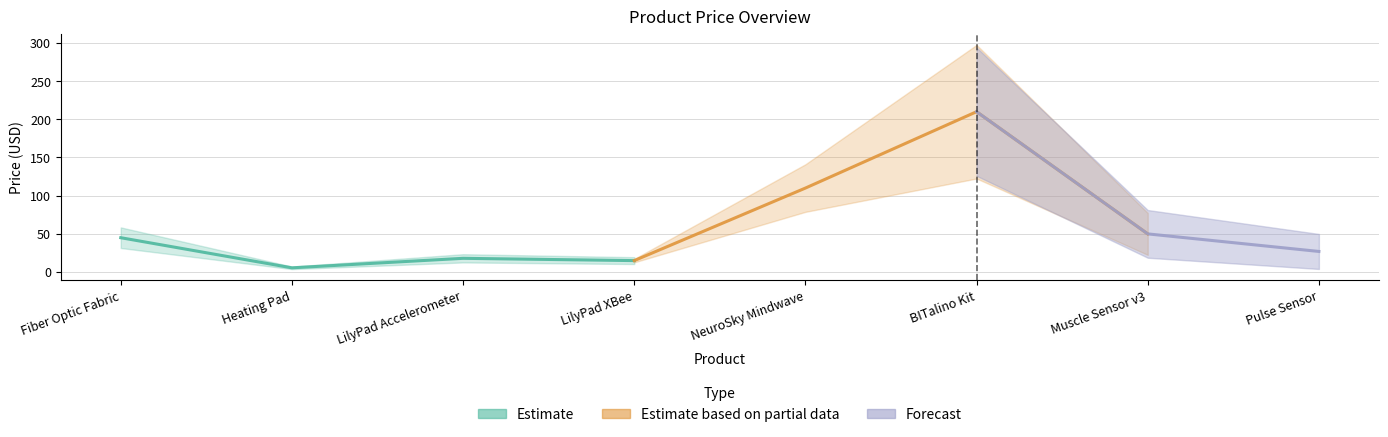

True or false: the data has more than 2 interior local peaks.

False